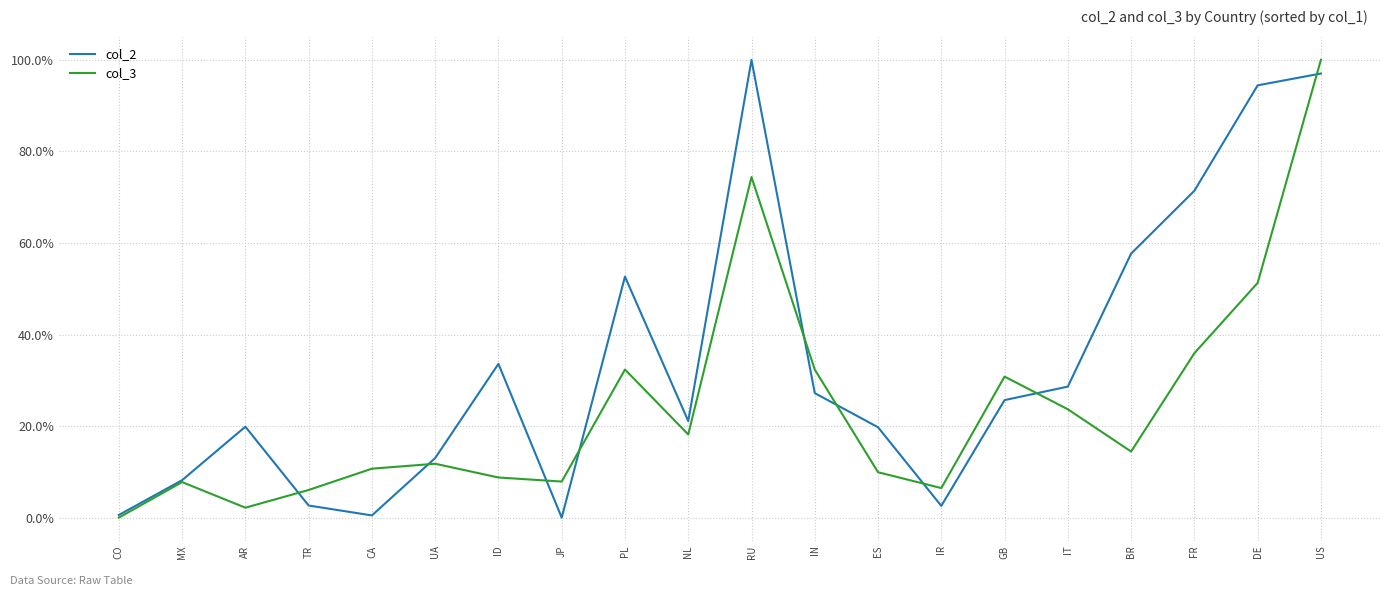

At which category does col_2 reach its first local peak?

AR